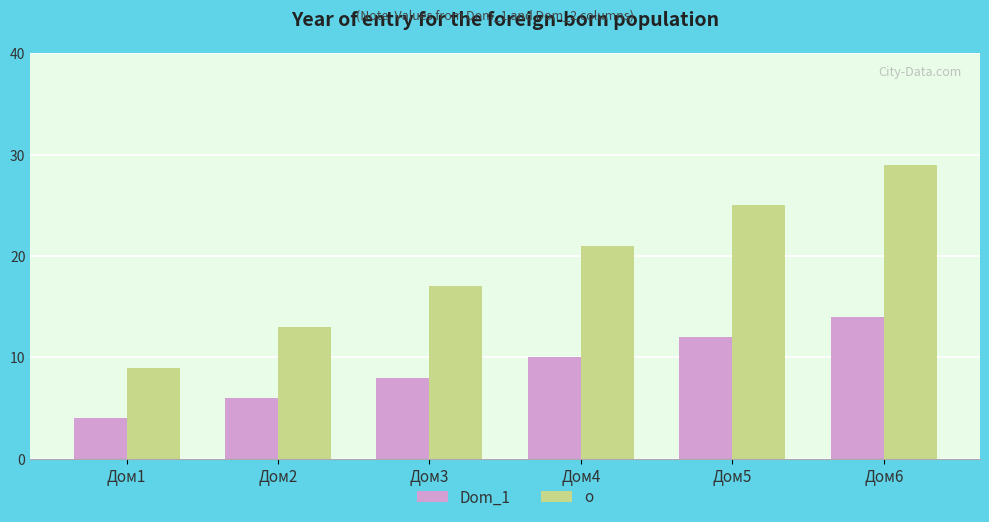

True or false: о has a value of 7 at Дом2.

False